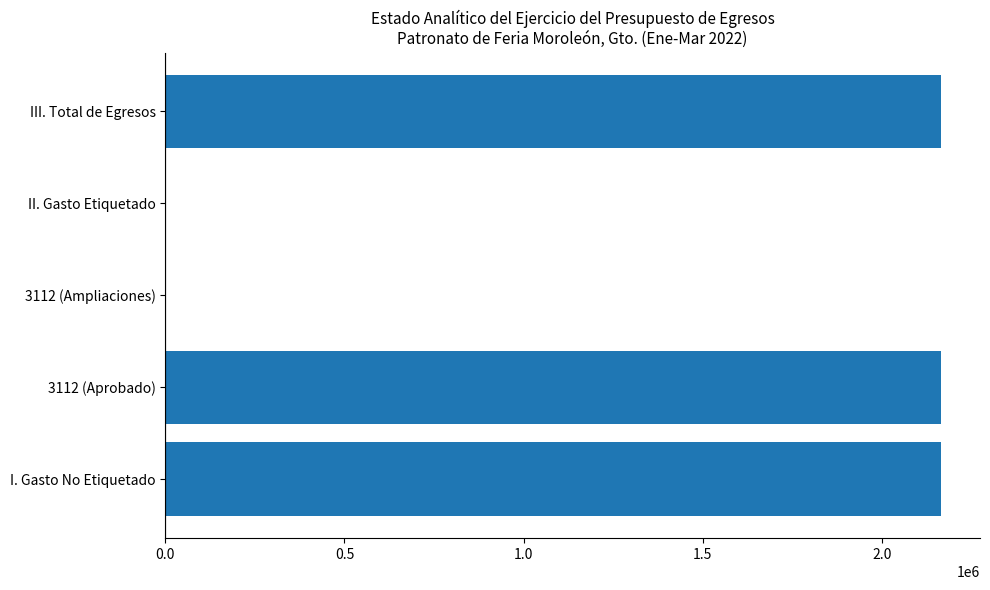

How many distinct data groups are displayed?

1